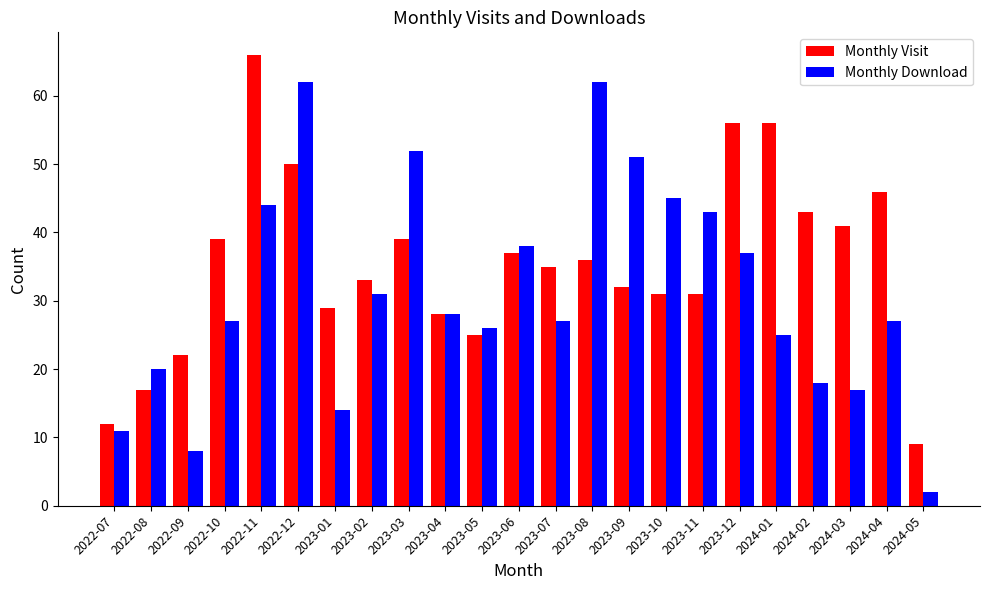

List the series in order of their peak value, lowest first.

Monthly Download, Monthly Visit